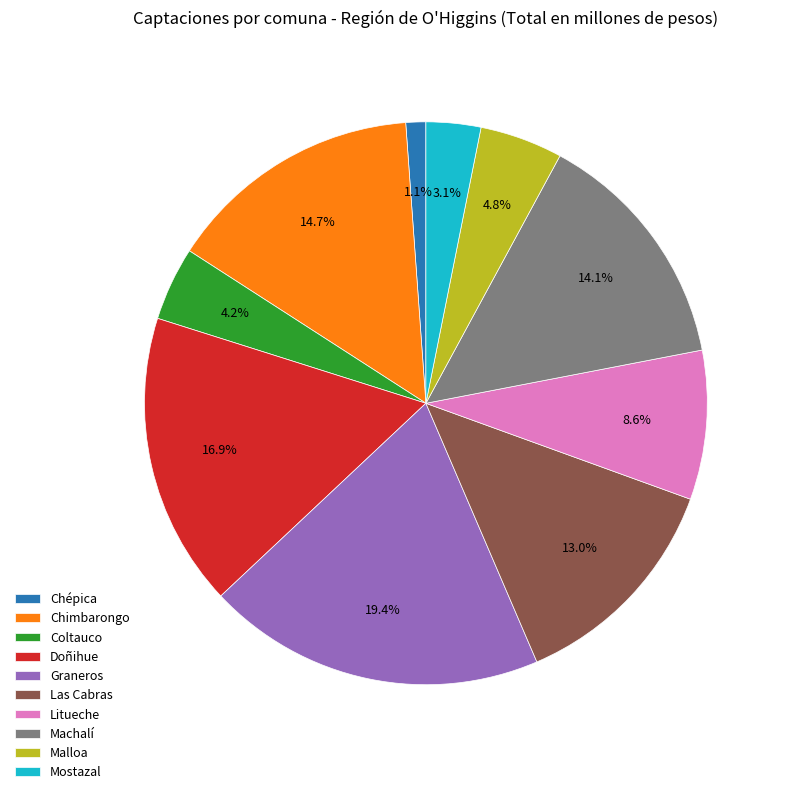

To the nearest percent, what is the average slice percentage?

10%